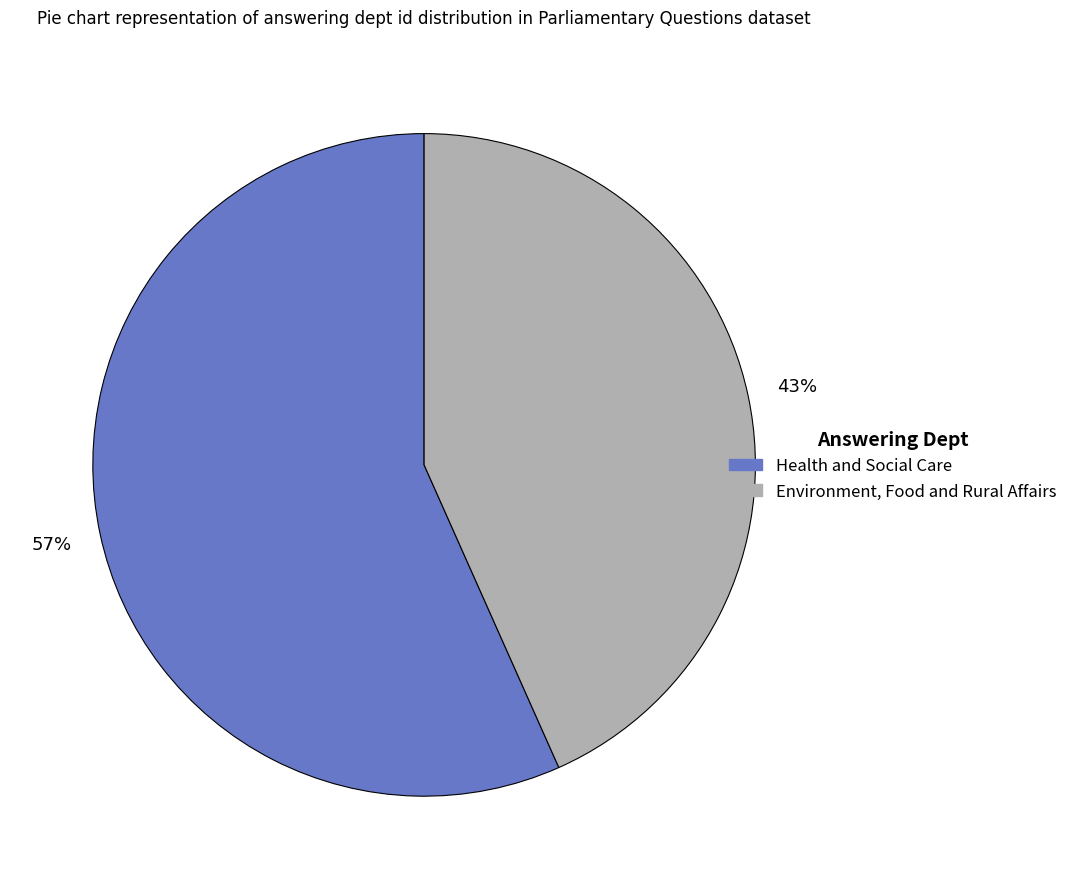

The Health and Social Care slice represents 50% of the pie. True or false?

False